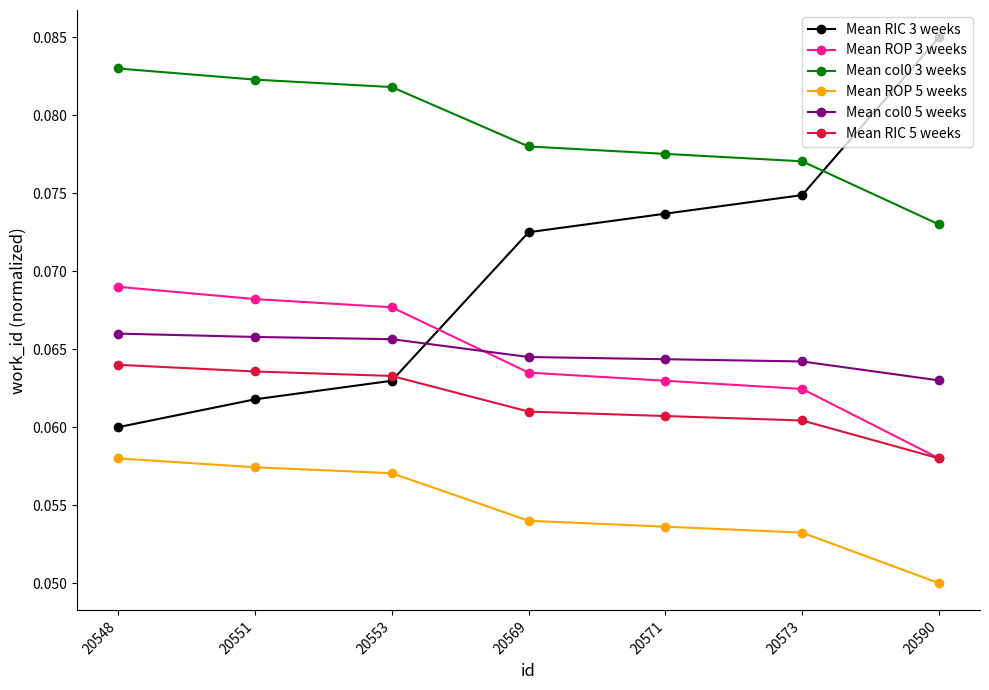

True or false: Mean ROP 5 weeks and Mean ROP 3 weeks intersect in this chart.

False